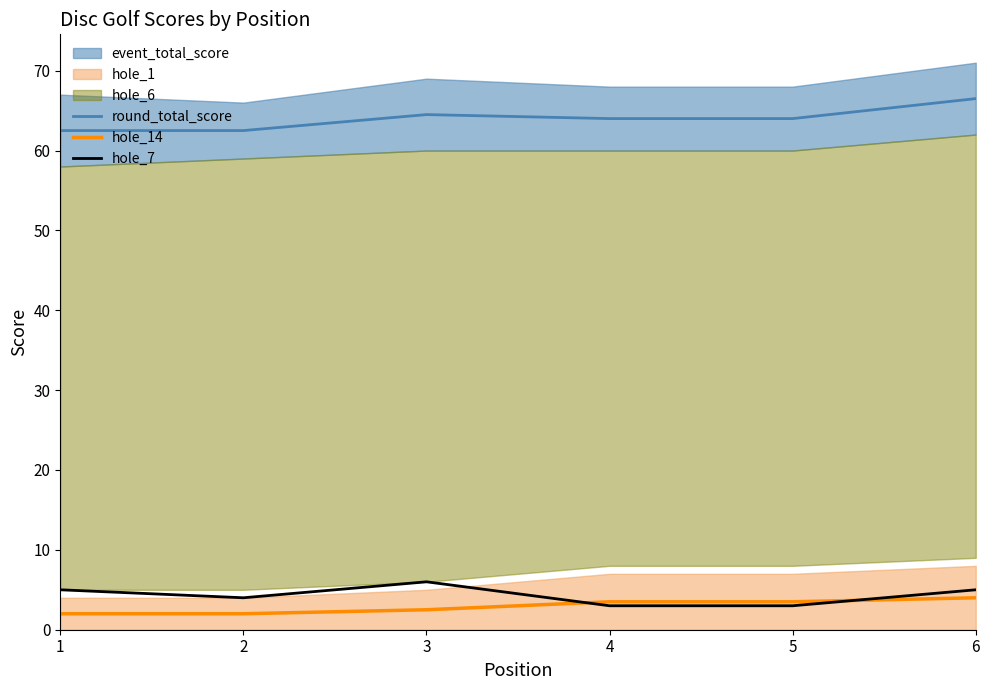

Rank the series at 2 from lowest to highest value.

hole_14, hole_7, round_total_score